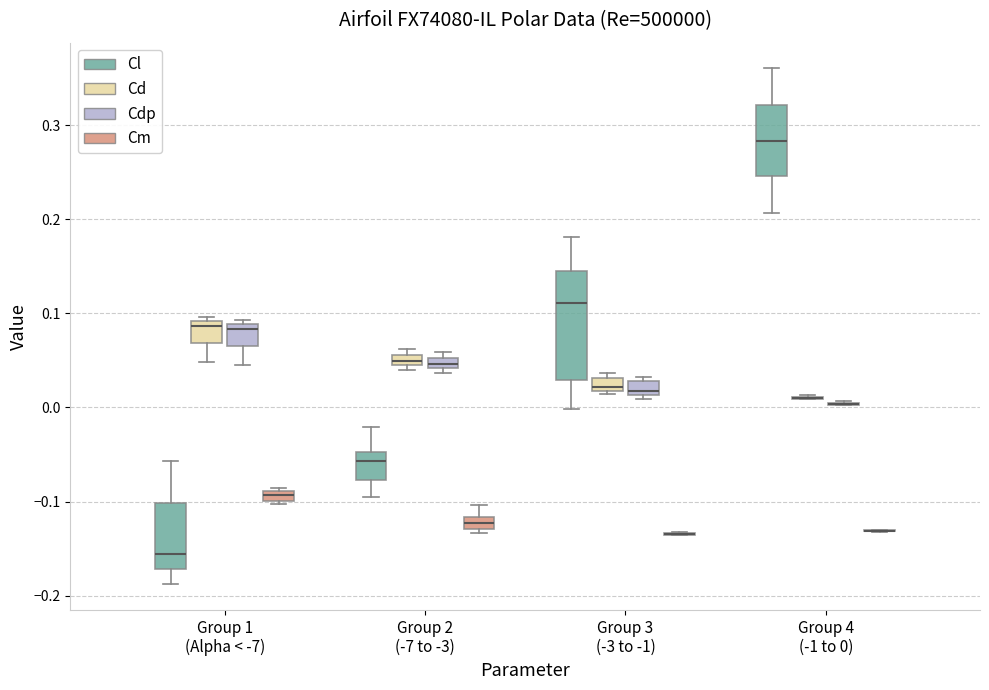

Where is the lower edge of the box for Group 3 (-3 to -1) (Cd) on the y-axis? The values are not printed on the chart, so give them approximately, as read against the axis.

0.02